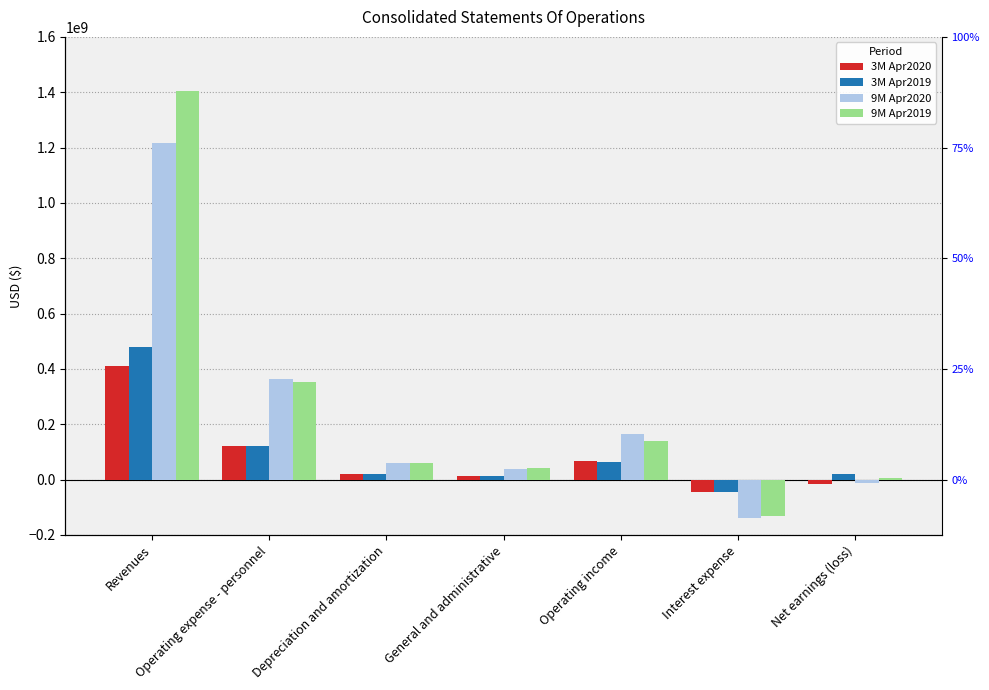

How many values in the 3M Apr2019 series exceed 20760000?

3